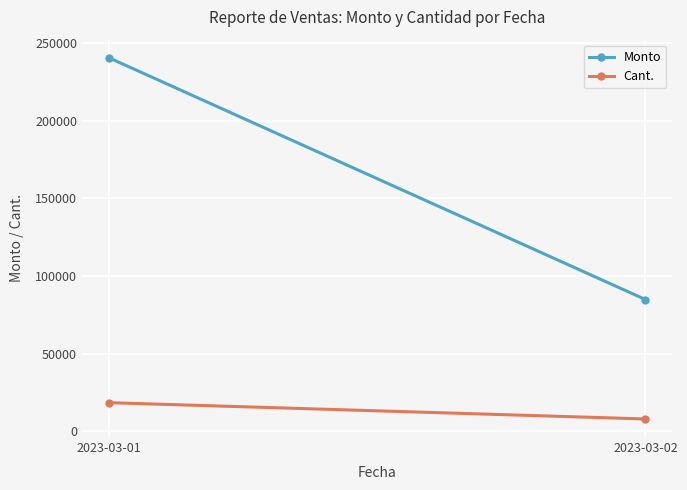

Reading left to right, transcribe all the data shown in this chart.

Monto: 2023-03-01=240608.5	2023-03-02=84802.2
Cant.: 2023-03-01=18342.0	2023-03-02=7842.0